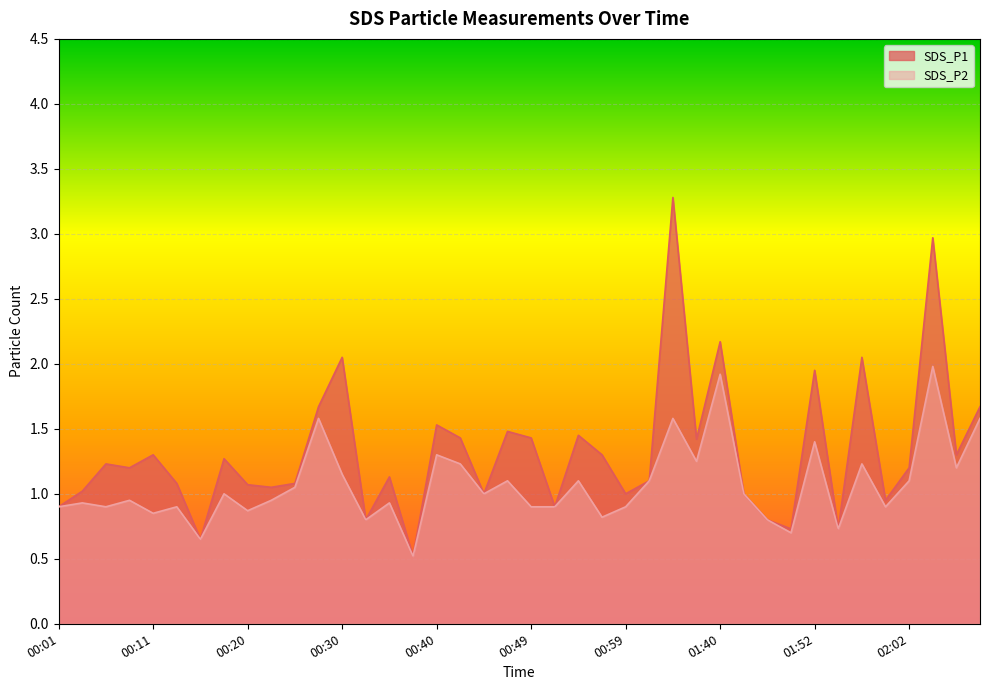

How many lines are shown in the chart?

2